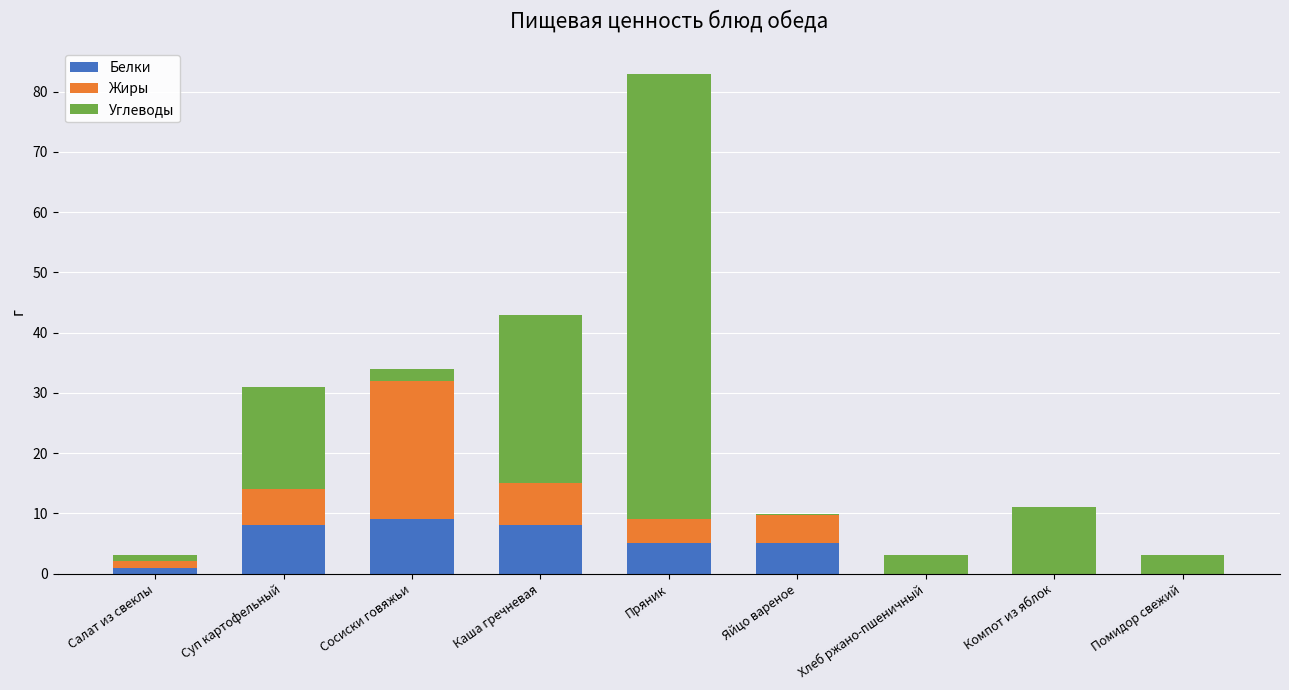

Which category has the highest value in the Белки series?

Сосиски говяжьи